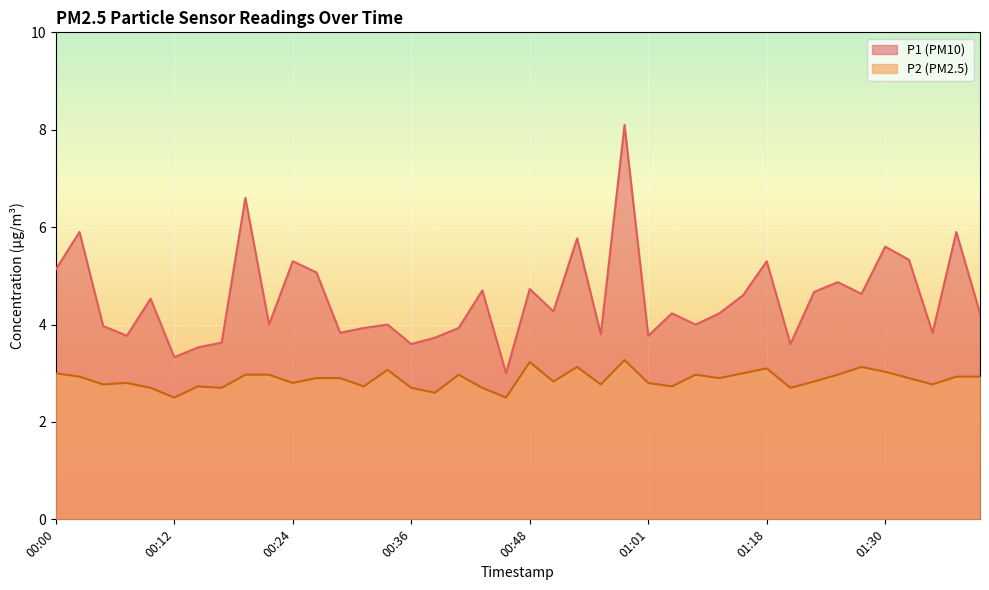

How many interior local peaks does the P2 series have?

10